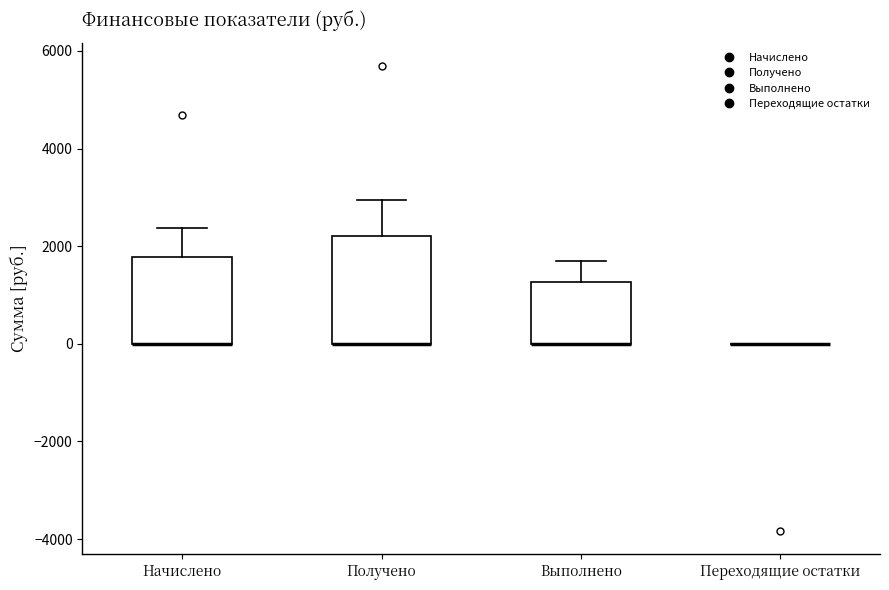

Reading left to right, read every box against the y-axis: the position of its median line, the range the box covers, and the ends of its whiskers. The values are not printed on the chart, so give them approximately, as read against the axis.

Начислено: median 0 (drawn on the box's lower edge), box 0 to 1800, whiskers 0 to 2400
Получено: median 0 (drawn on the box's lower edge), box 0 to 2200, whiskers 0 to 3000
Выполнено: median 0 (drawn on the box's lower edge), box 0 to 1200, whiskers 0 to 1600
Переходящие остатки: box collapsed to a line at 0, whiskers 0 to 0